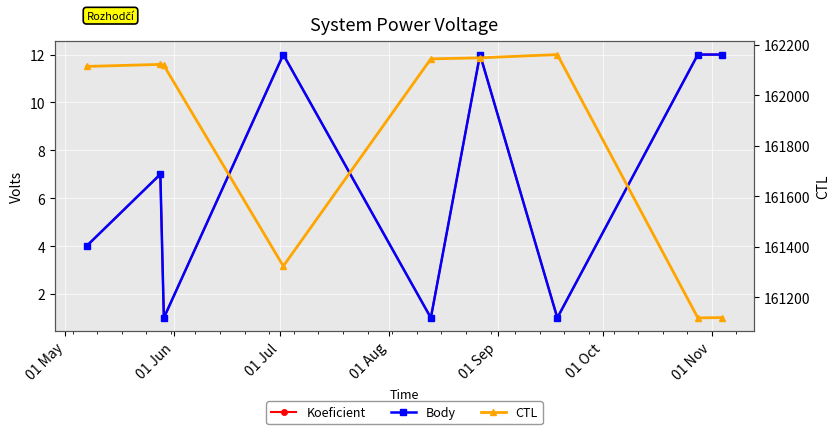

At how many categories does at least one series exceed 105511?

9